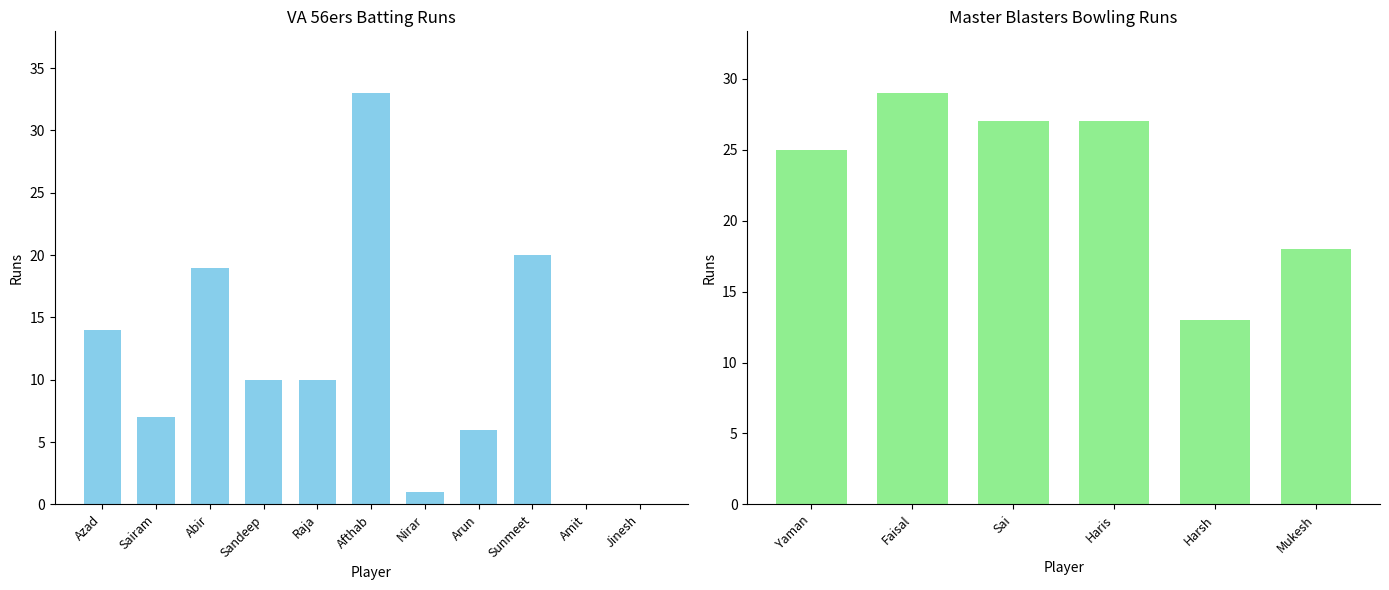

What is the change in value from Nirar to Arun?

+5